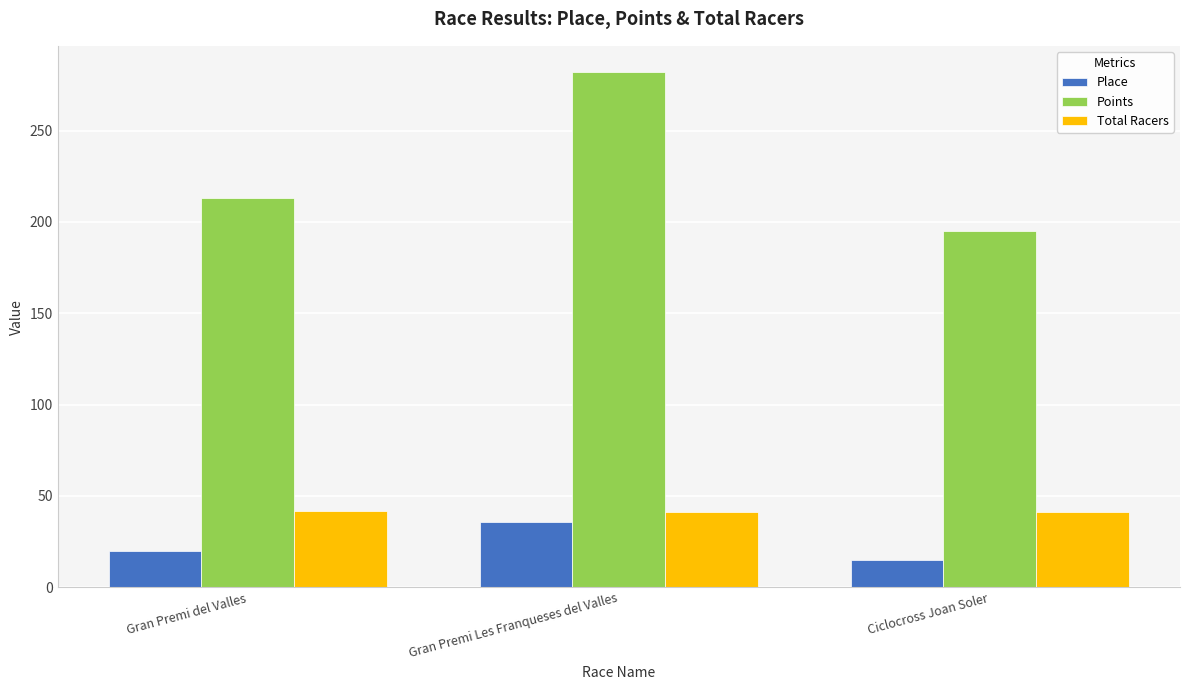

The Place series shows 36.0 at Gran Premi Les Franqueses del Valles. True or false?

True